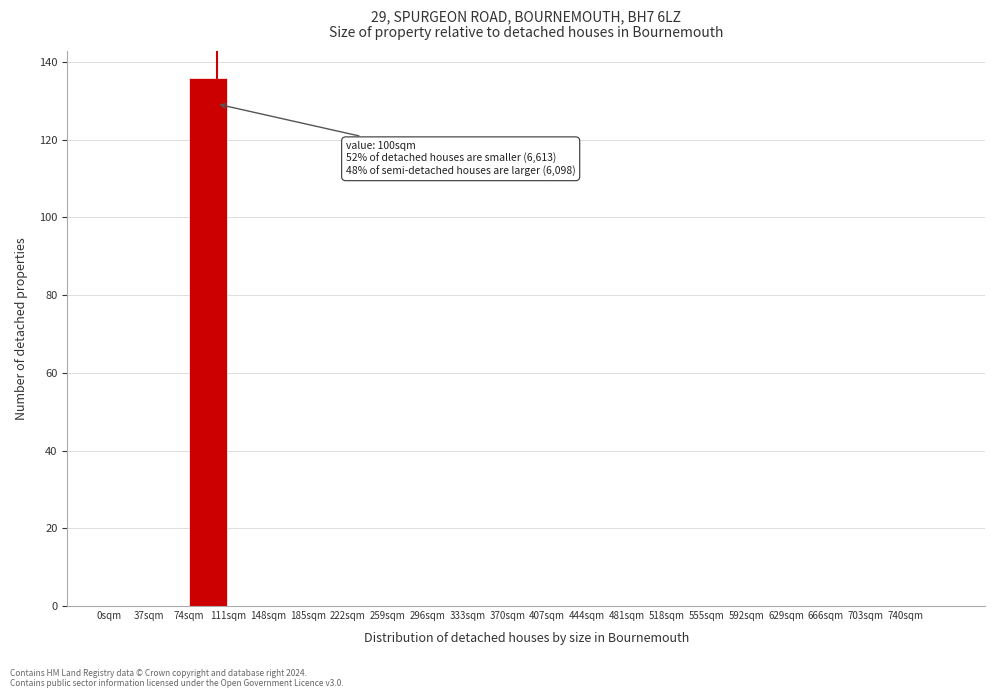

Which range on the x-axis has the tallest bar?

74 to 111